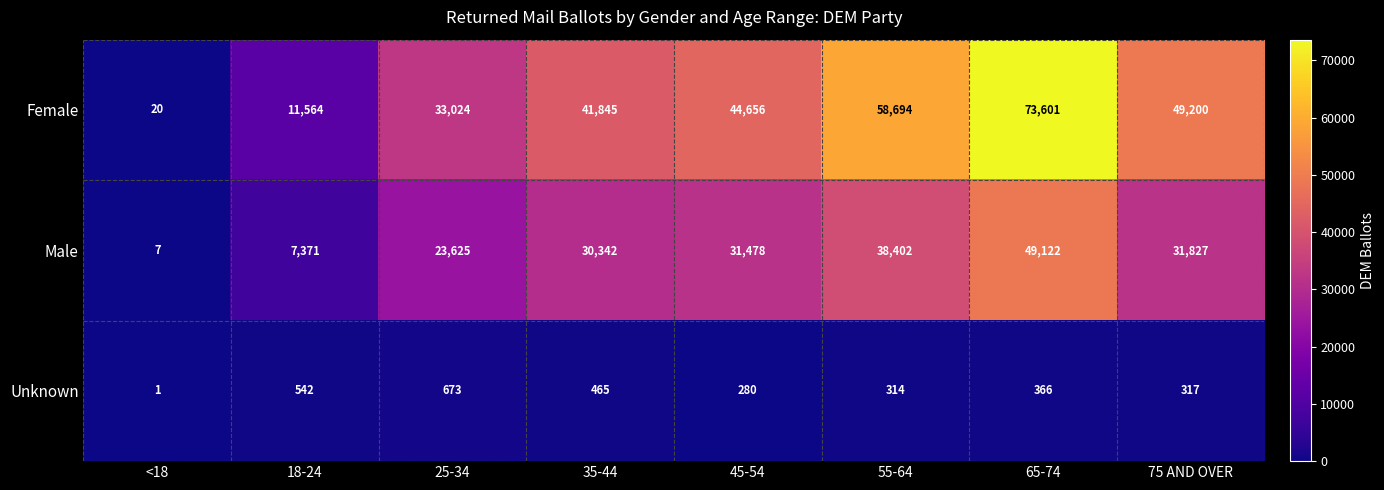

What is the greatest value displayed?

73601